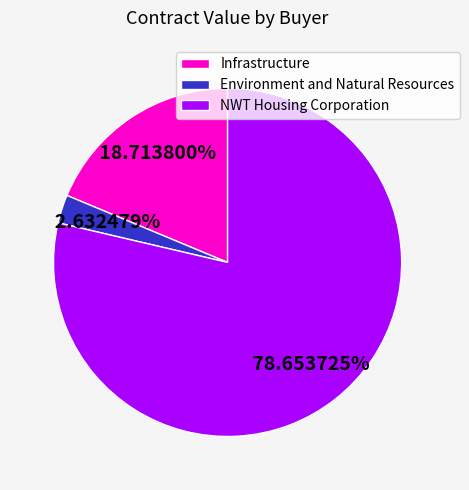

How many segments does this pie chart have?

3